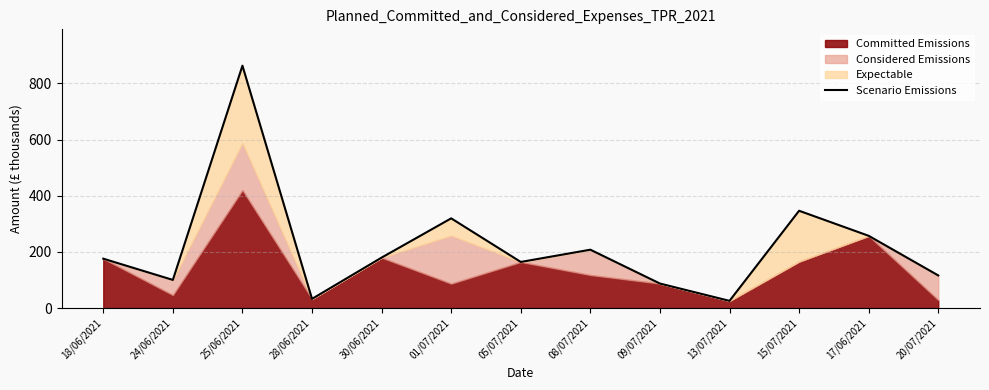

What is the minimum value shown in the chart?

25.6